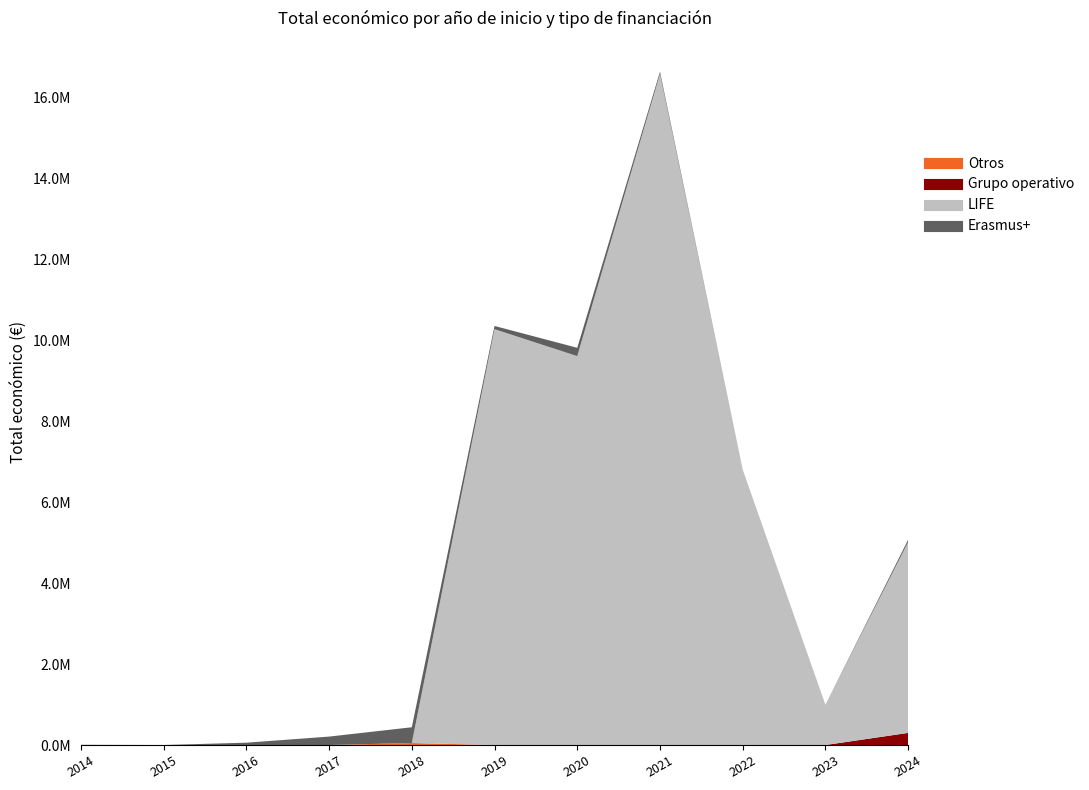

Reading right to left, what are all the values shown in this chart?

Erasmus+: 2024=60000	2023=0	2022=0	2021=60000	2020=205715	2019=80062	2018=389736	2017=208382	2016=57853	2015=0	2014=4970
LIFE: 2024=4717997	2023=994195	2022=6810933	2021=16589853	2020=9615714	2019=10281849	2018=0	2017=0	2016=0	2015=0	2014=0
Grupo operativo: 2024=299997	2023=0	2022=0	2021=0	2020=0	2019=0	2018=0	2017=0	2016=0	2015=0	2014=0
Otros: 2024=0	2023=0	2022=0	2021=0	2020=0	2019=0	2018=49632	2017=0	2016=0	2015=0	2014=0